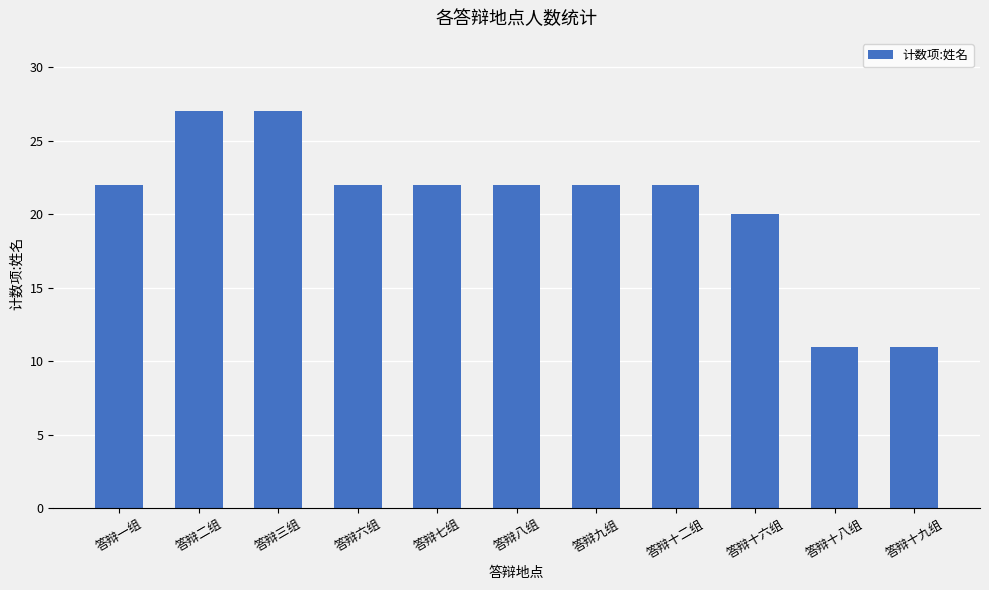

Does the chart contain stacked bars?

No